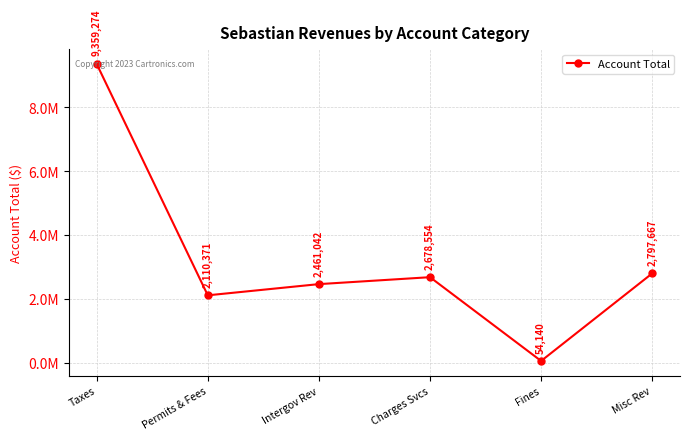

What is the difference between the second highest and minimum values?

2743527